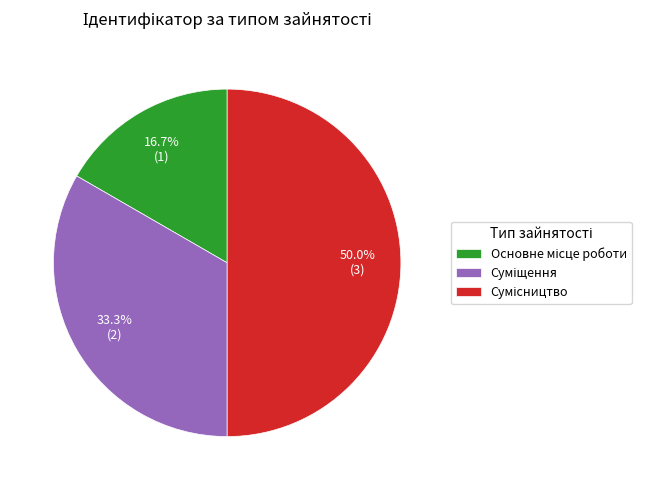

Which category has the biggest portion of the pie?

Сумісництво